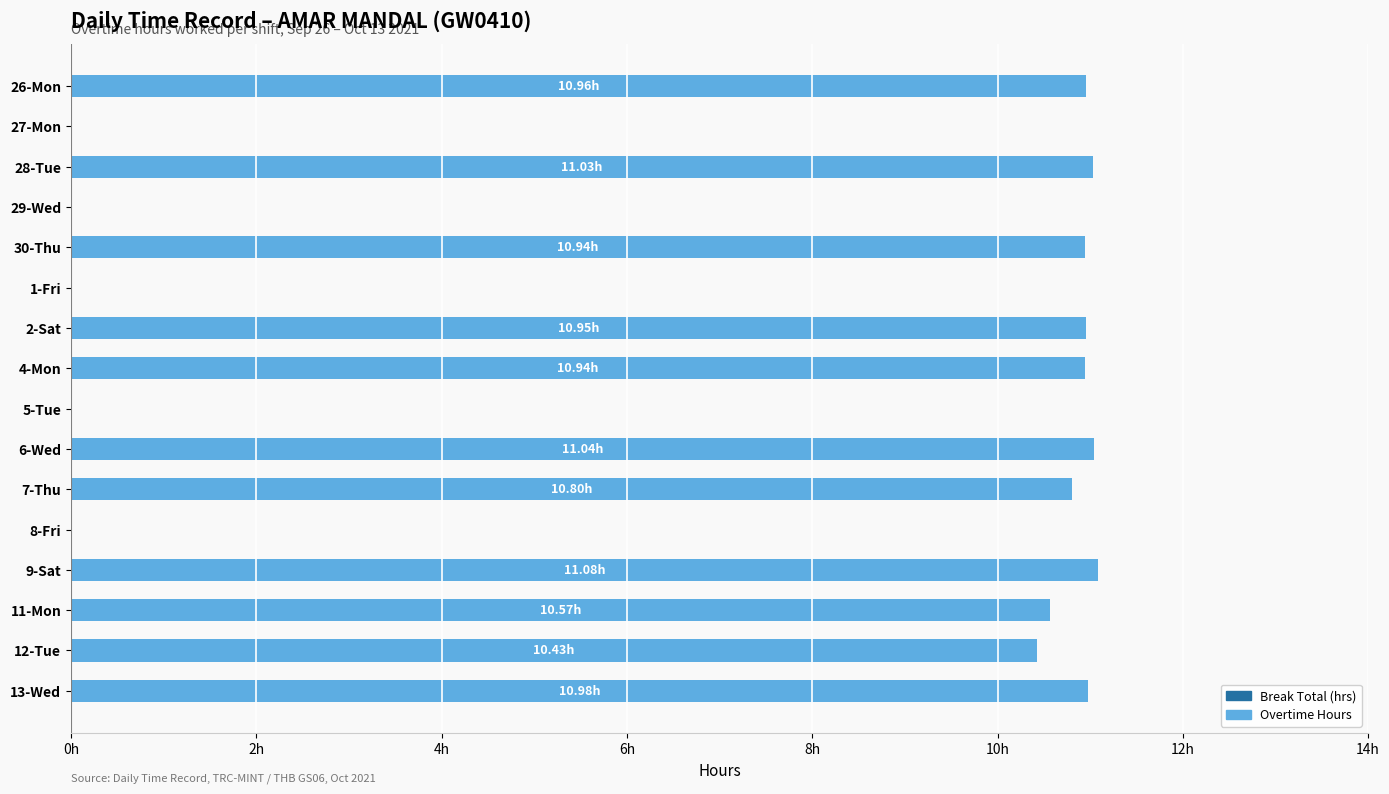

Are the bars horizontal?

Yes